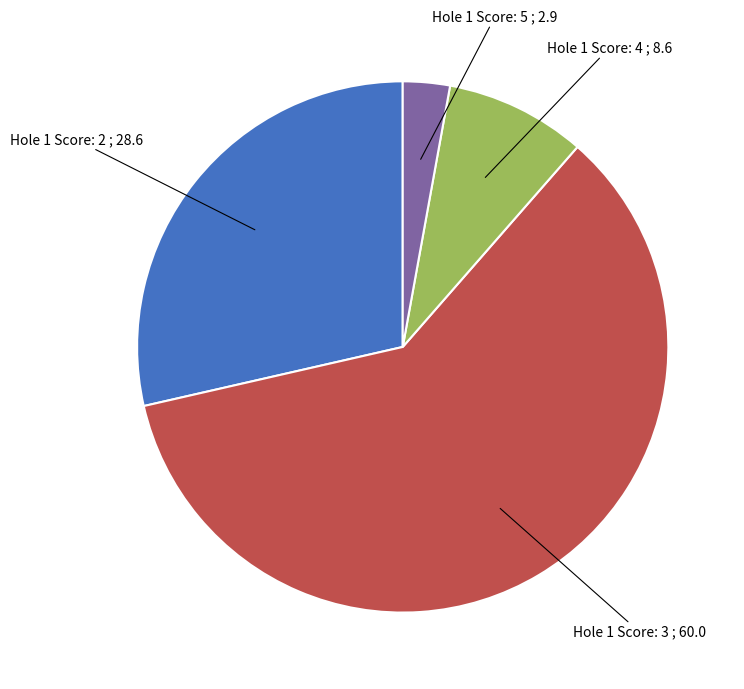

Do Hole 1 Score: 5 and Hole 1 Score: 3 together represent more than half of the pie?

Yes